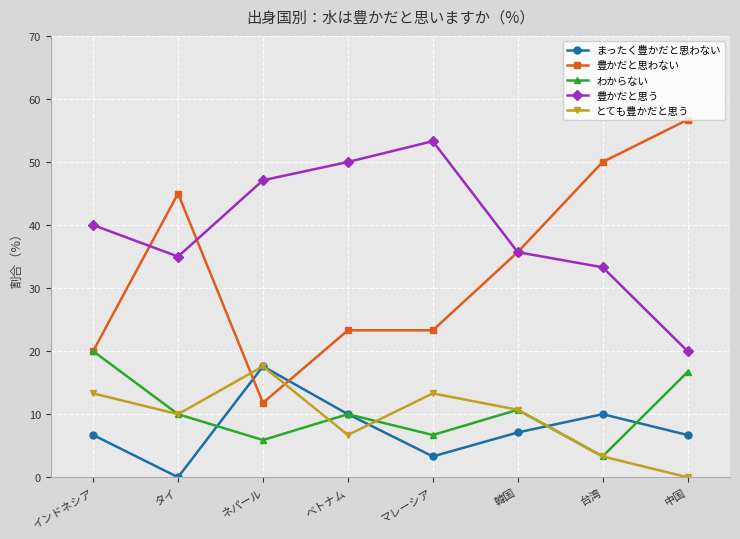

True or false: 豊かだと思う and わからない cross at least once.

False